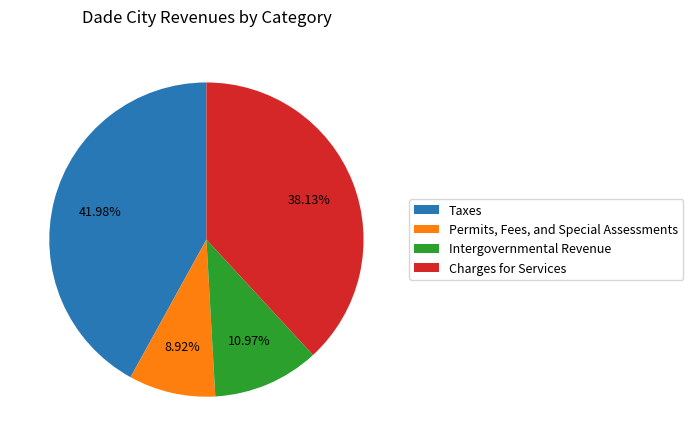

Which slice is the smallest?

Permits, Fees, and Special Assessments